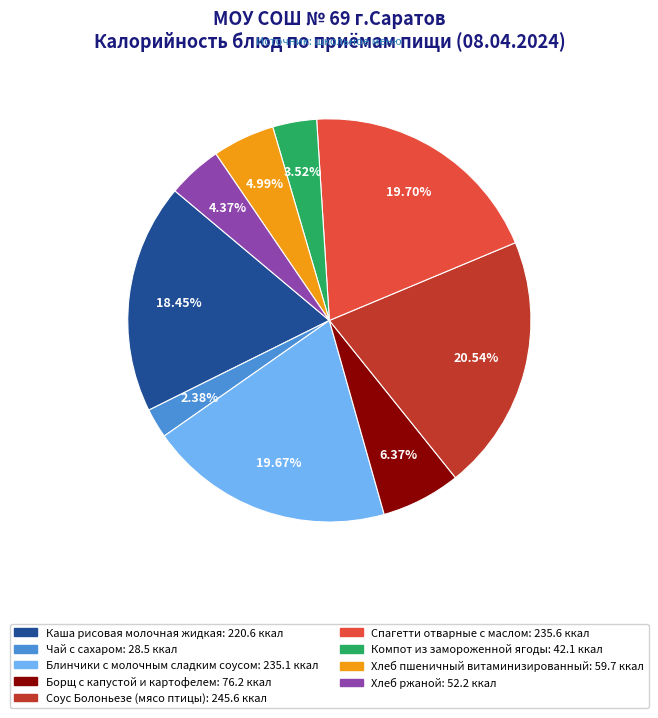

Is it true that Борщ с капустой и картофелем is 6% of the pie?

True